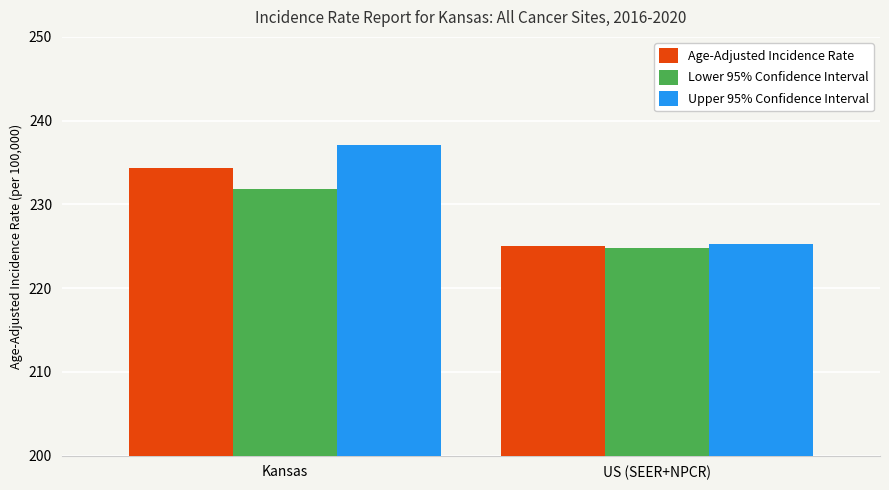

Which series changed the most between Kansas and US (SEER+NPCR)?

Upper 95% Confidence Interval